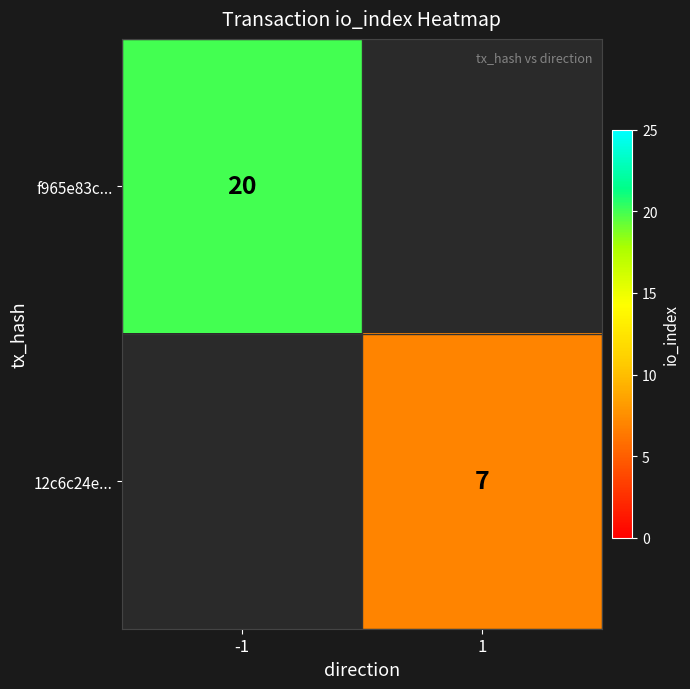

The 12c6c24e... series shows 7 at 1. True or false?

True